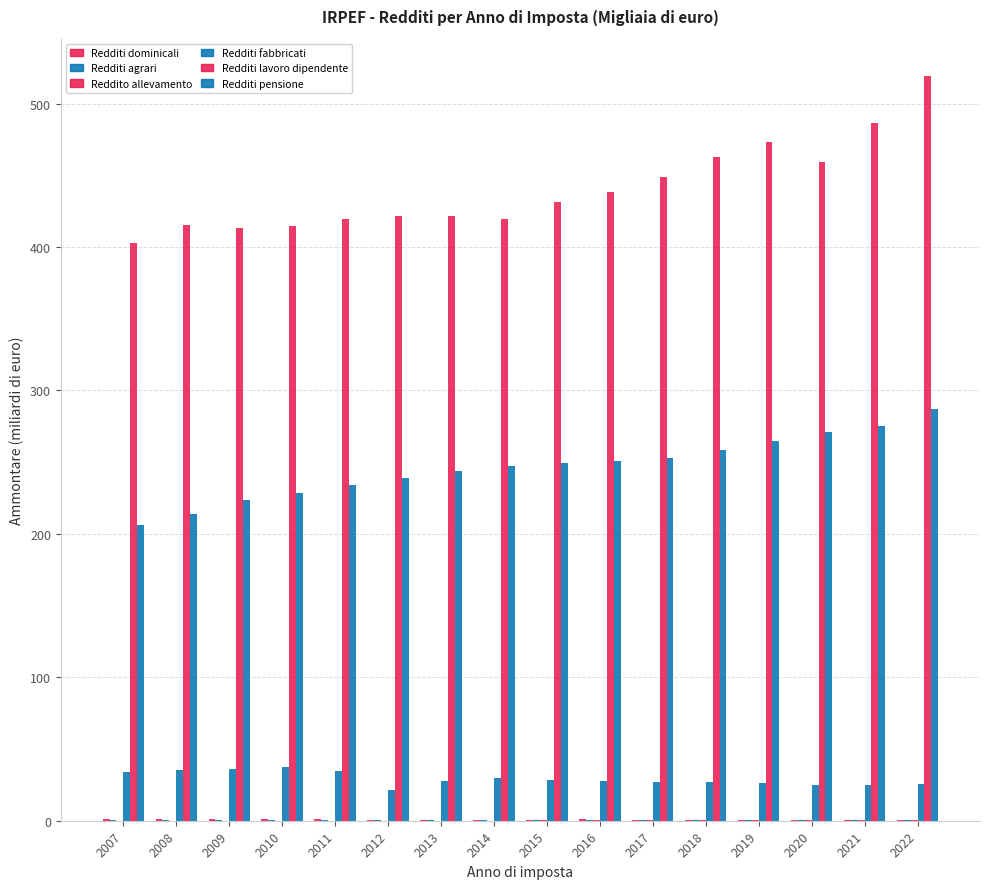

At which label does Redditi fabbricati first exceed 27?

2007